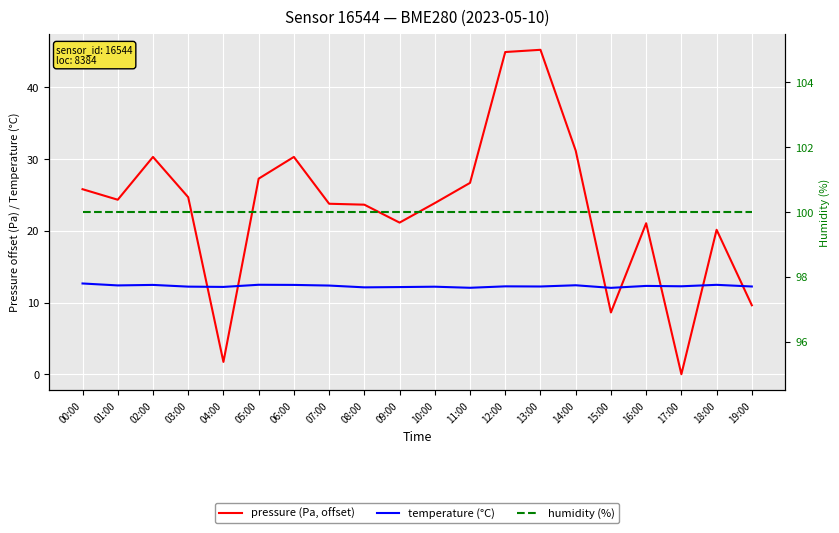

Reading right to left, transcribe all the data shown in this chart.

pressure (Pa, offset): 9.6	20.1	0.0	21.1	8.6	31.2	45.2	44.9	26.7	23.9	21.1	23.6	23.8	30.3	27.3	1.7	24.7	30.3	24.3	25.8
temperature (°C): 12.2	12.5	12.3	12.3	12.1	12.4	12.2	12.3	12.1	12.2	12.2	12.1	12.4	12.5	12.5	12.2	12.2	12.5	12.4	12.7
humidity (%): 100.0	100.0	100.0	100.0	100.0	100.0	100.0	100.0	100.0	100.0	100.0	100.0	100.0	100.0	100.0	100.0	100.0	100.0	100.0	100.0